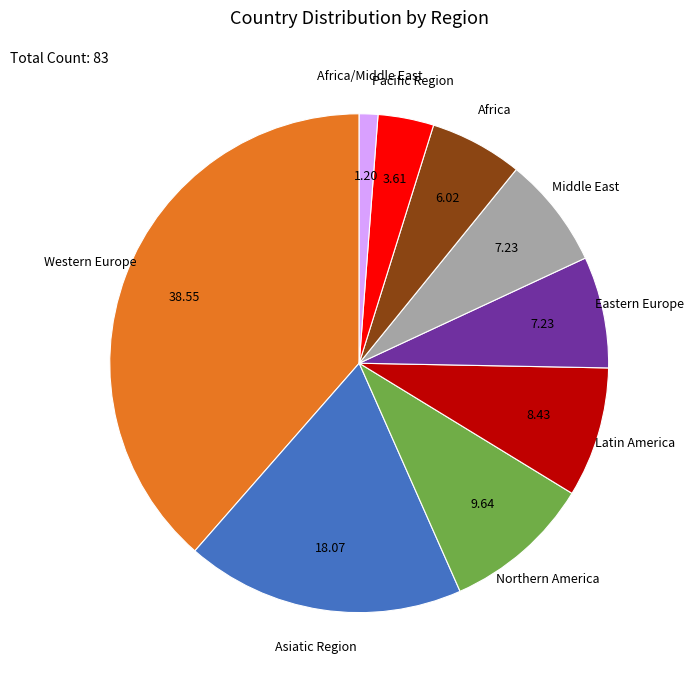

Is there a majority slice in this chart?

No